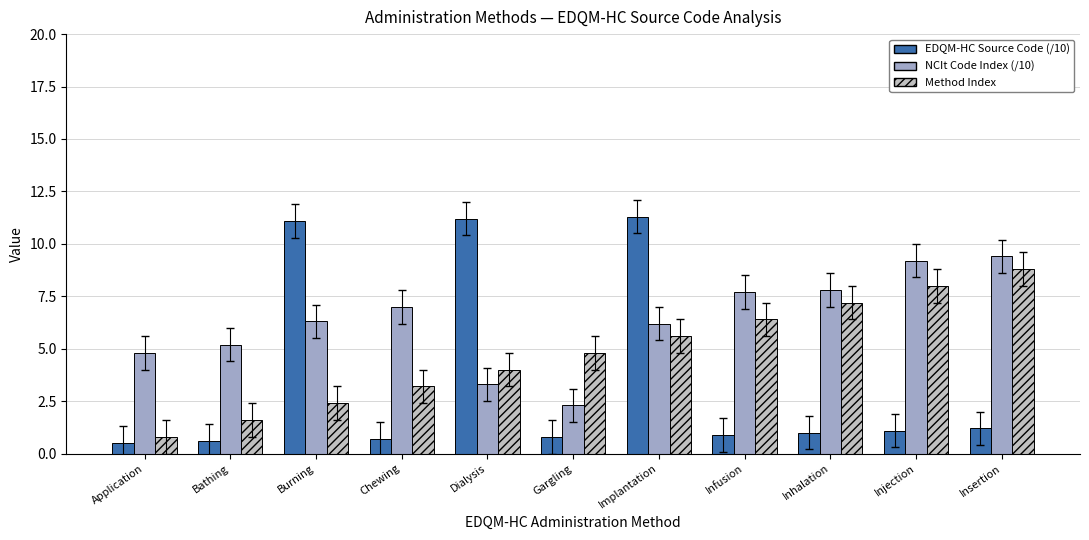

What is the average value of the EDQM-HC Source Code (/10) series?

3.7